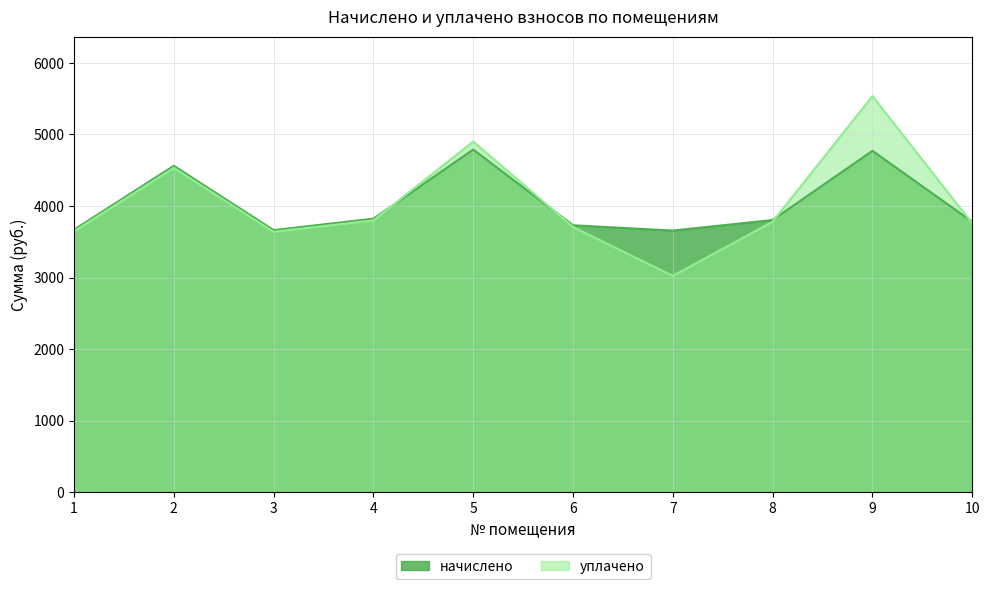

Reading left to right, extract all data points from this chart.

начислено: 3669.0	4561.6	3662.8	3822.9	4789.4	3730.6	3656.6	3804.4	4770.9	3779.8
уплачено: 3645.8	4532.7	3639.6	3798.7	4900.0	3706.9	3024.0	3780.3	5535.8	3756.2